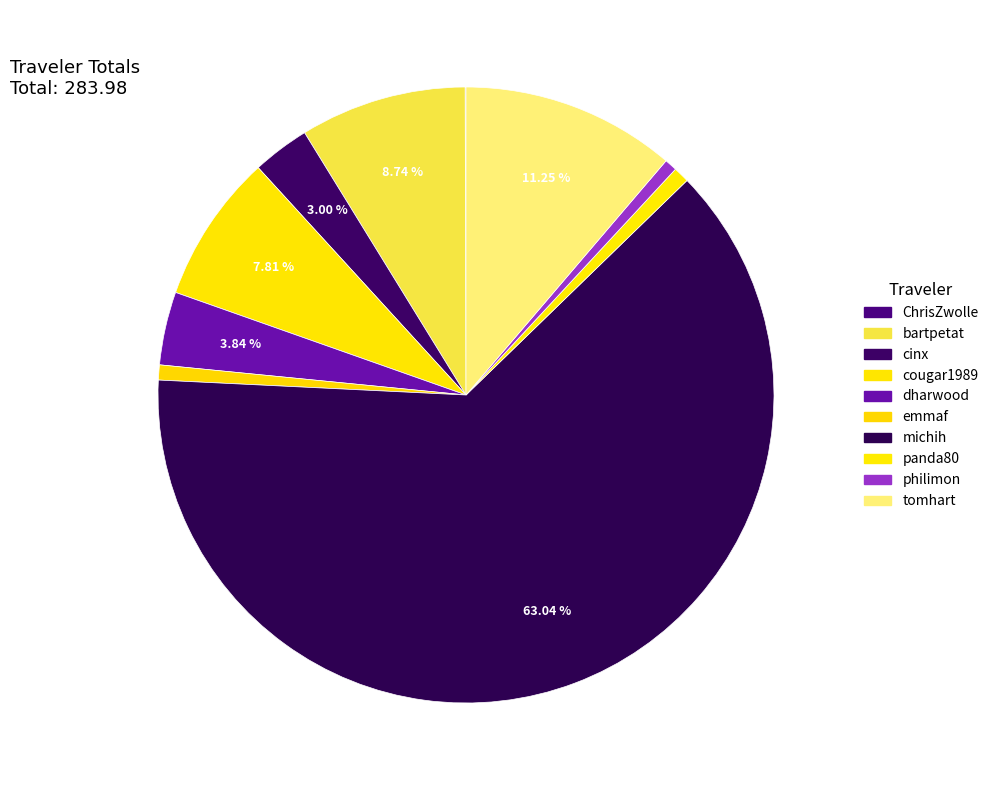

True or false: panda80 accounts for 8% of the total.

False